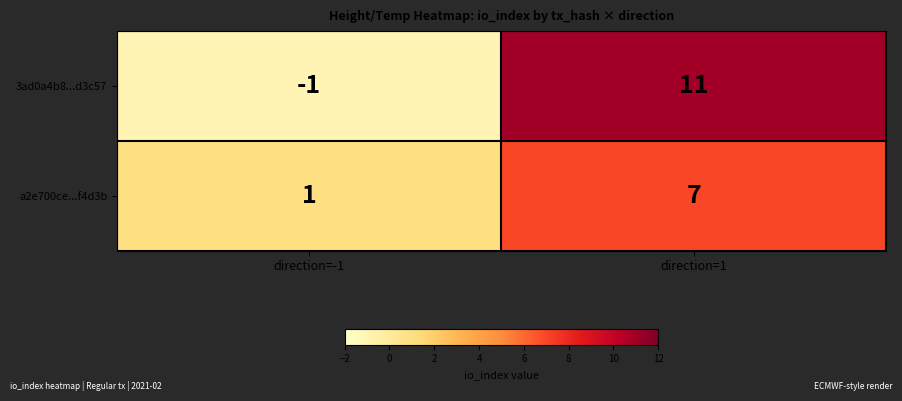

Which series has the widest spread of values?

3ad0a4b8...d3c57